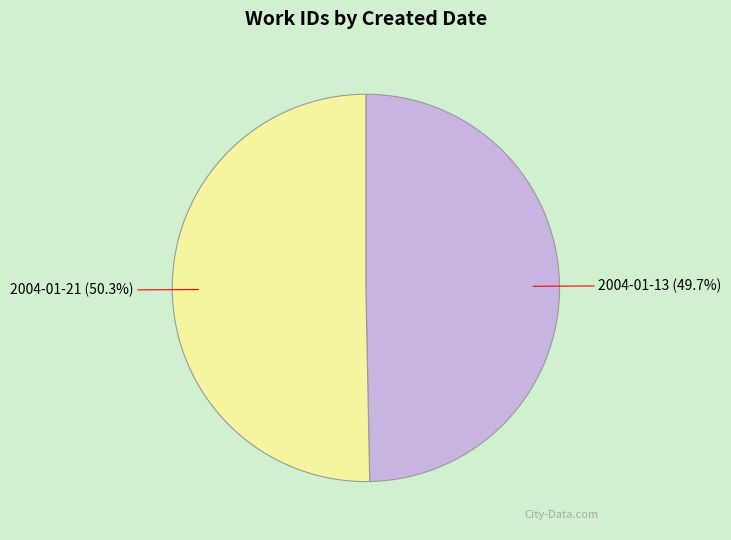

How many segments does this pie chart have?

2